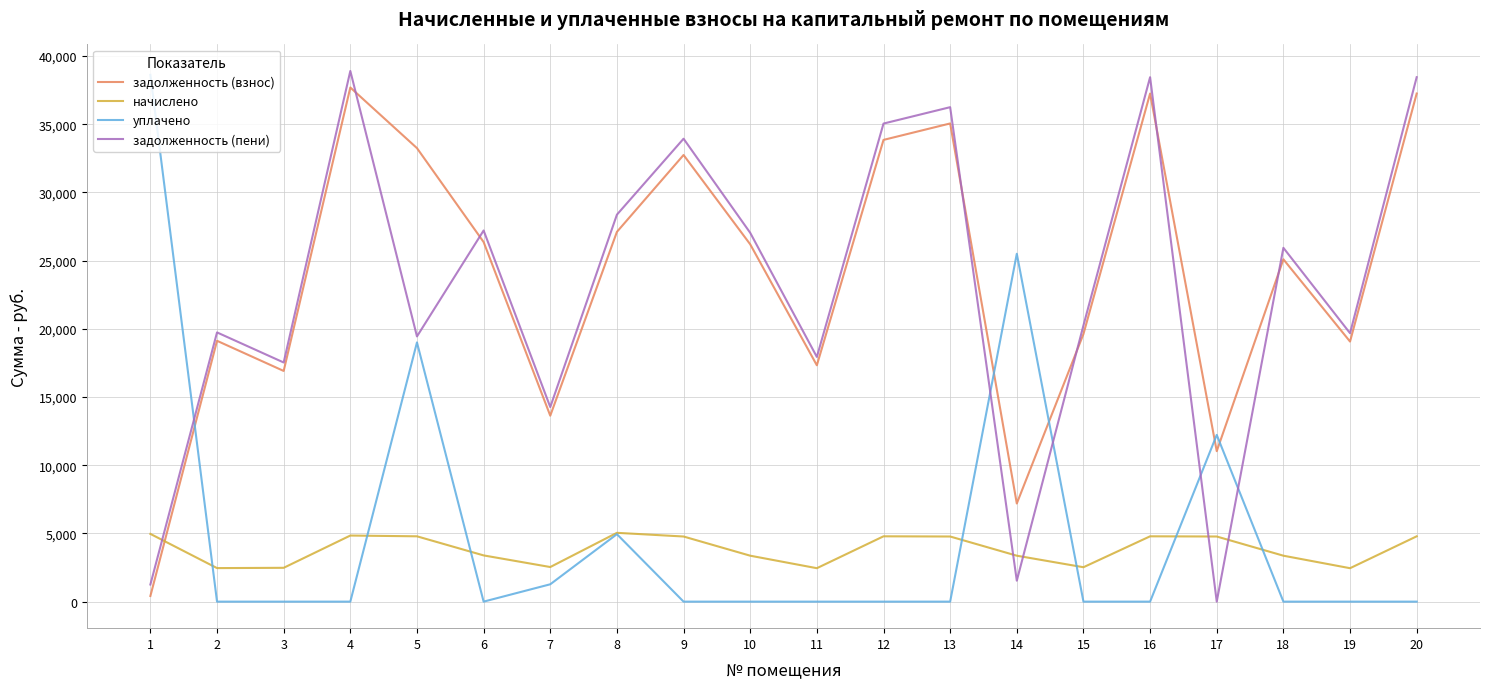

At which category does задолженность (взнос) reach its first local peak?

2